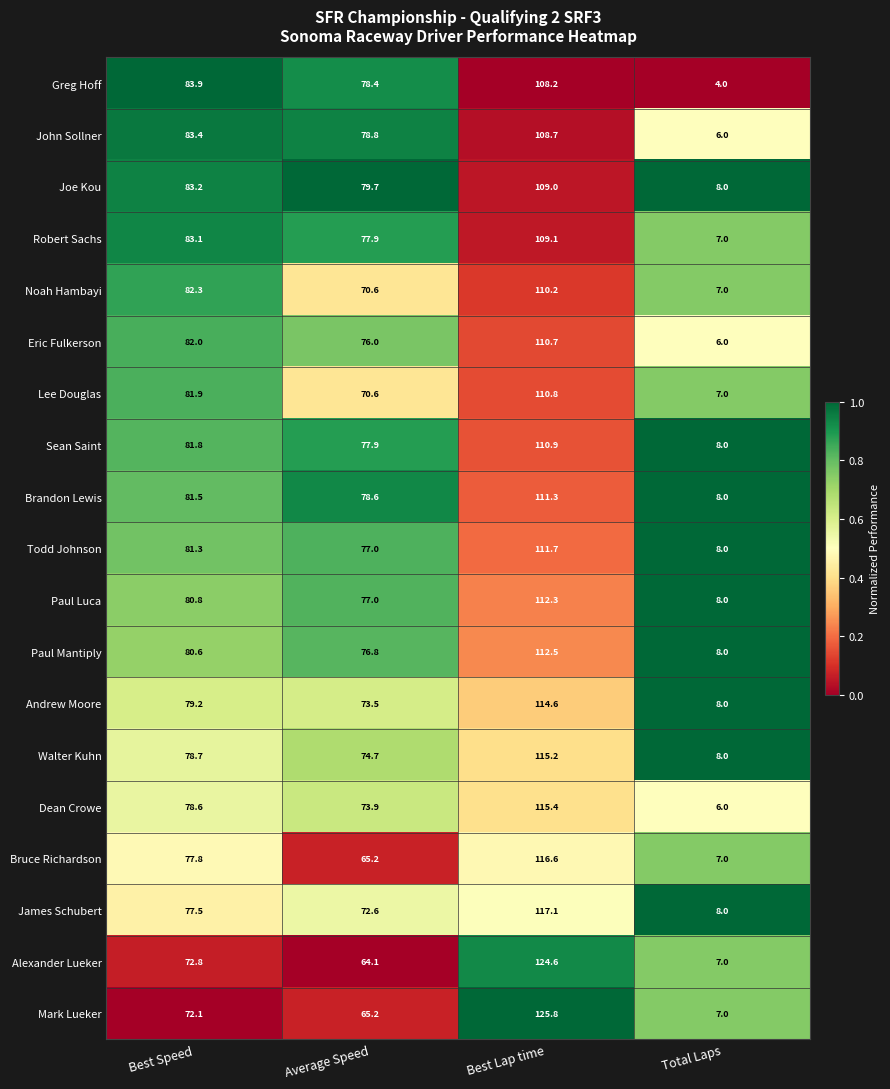

What is the average value of the Dean Crowe series?

68.5